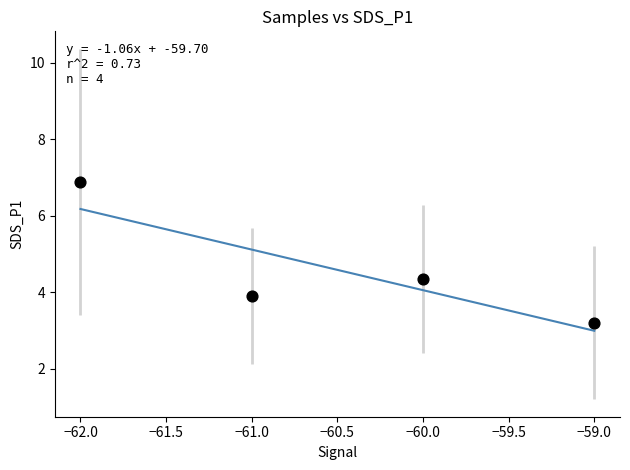

What Y value in the scatter plot is closest to 5?

4.3